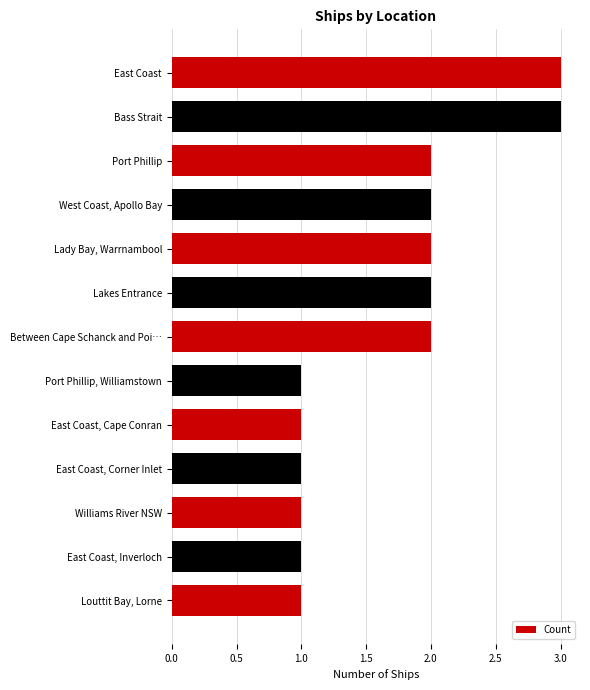

What is the maximum value shown in the chart?

3